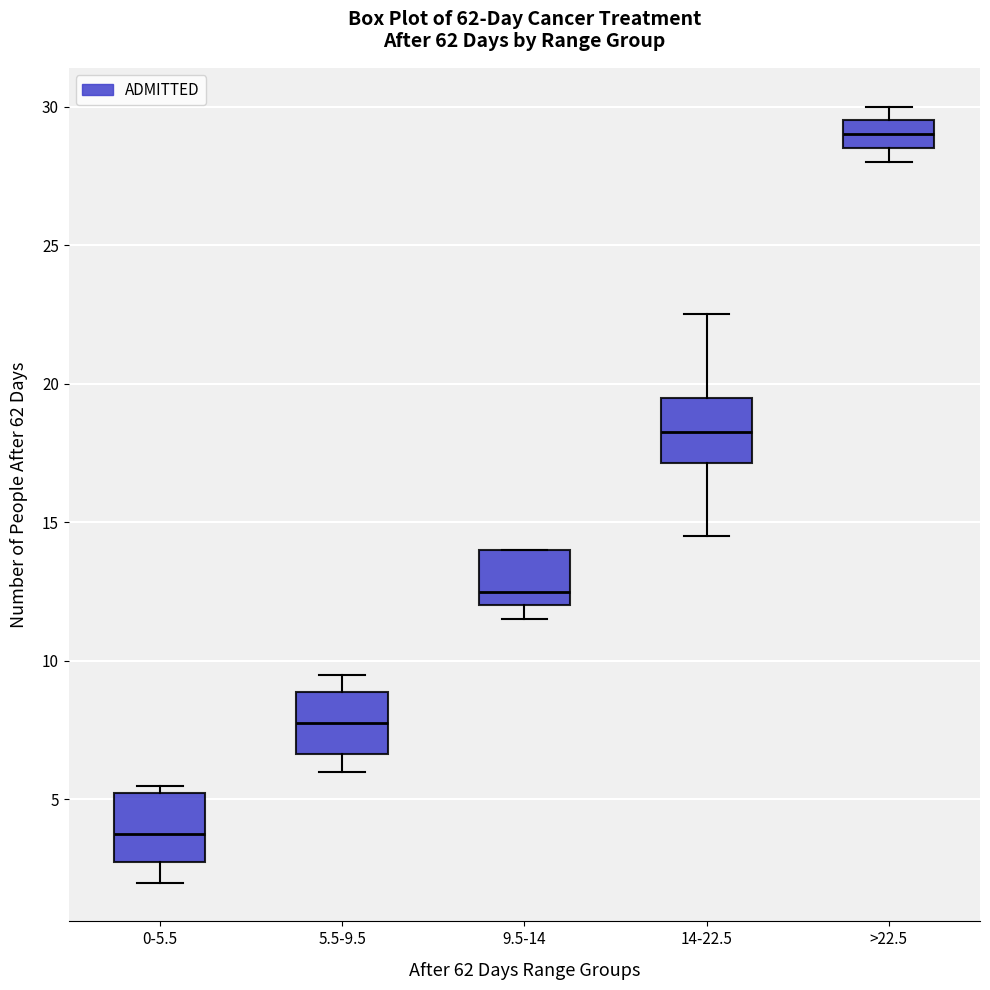

Which box's median line is the lowest?

0-5.5